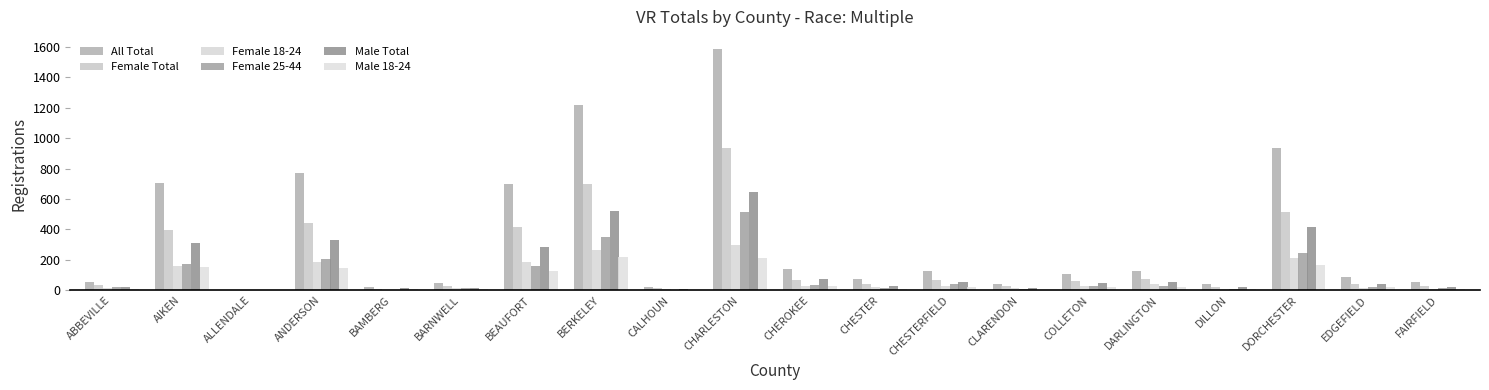

At which label is Female 18-24 closest to 149?

AIKEN